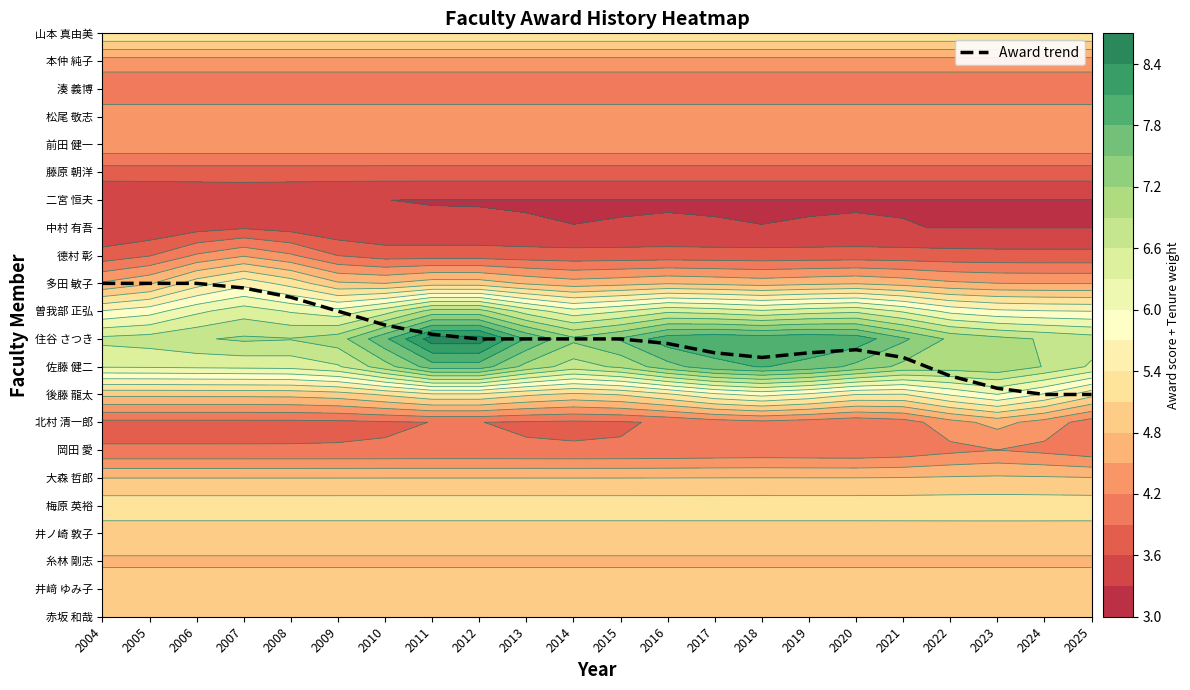

How many distinct data groups are displayed?

1